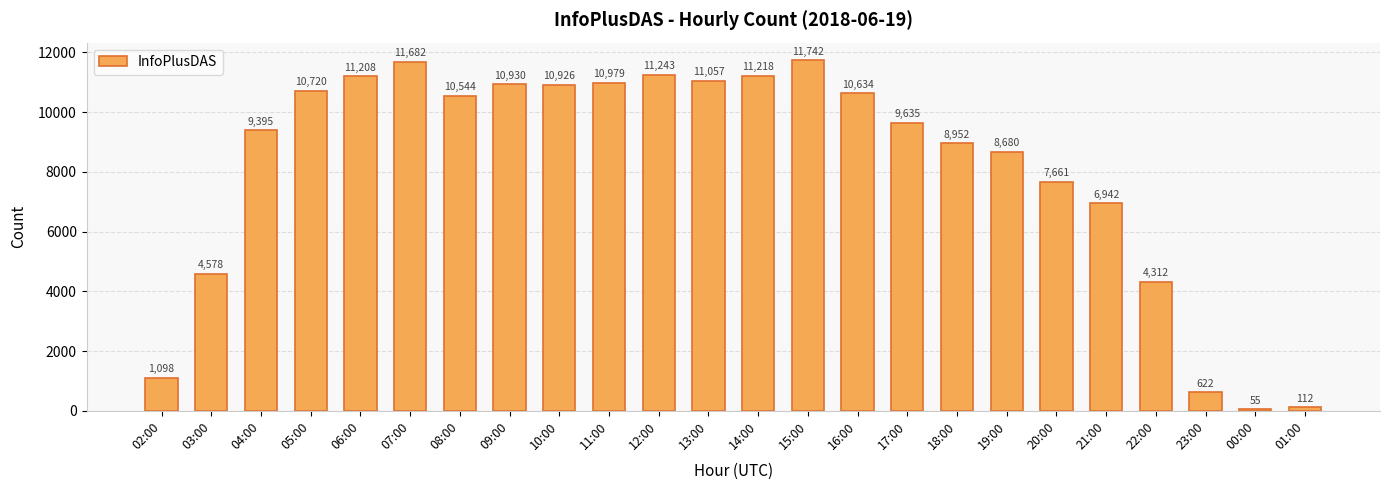

What is the label of the 14th bar from the left?

15:00